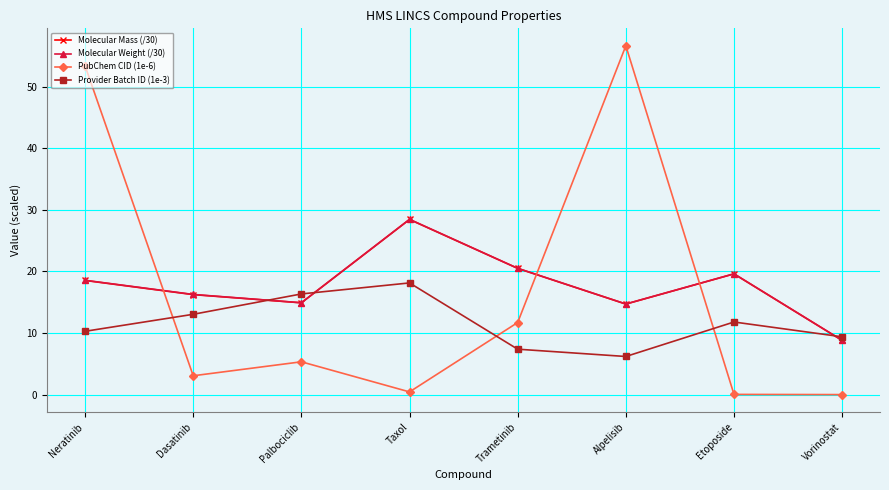

What is the sum of all Molecular Mass (/30) values?

141.7